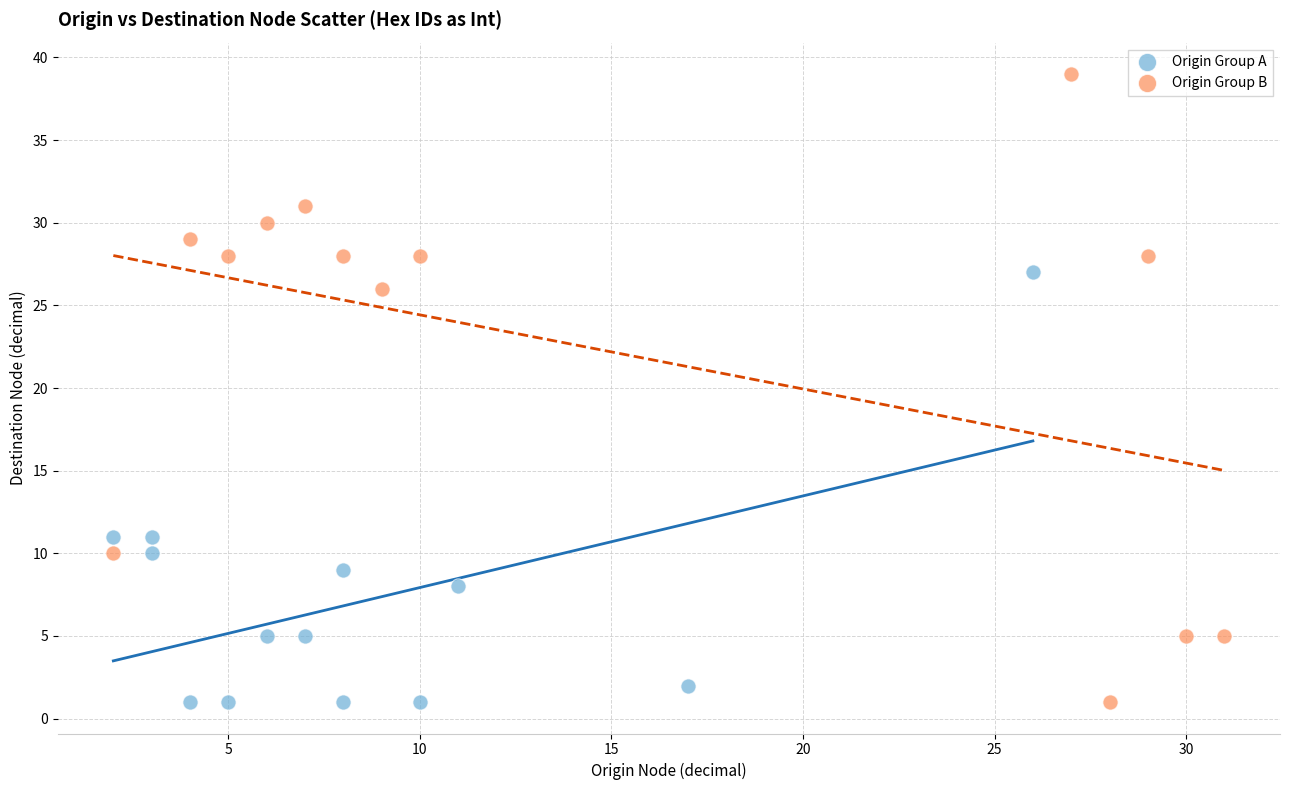

Which series reaches the maximum Y coordinate?

Origin Group B